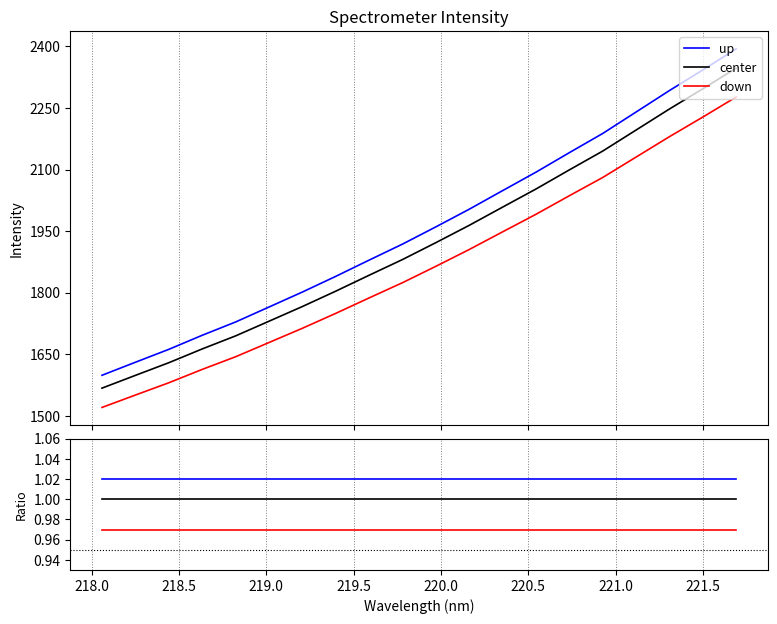

Does the chart display data point markers on the line(s)?

No